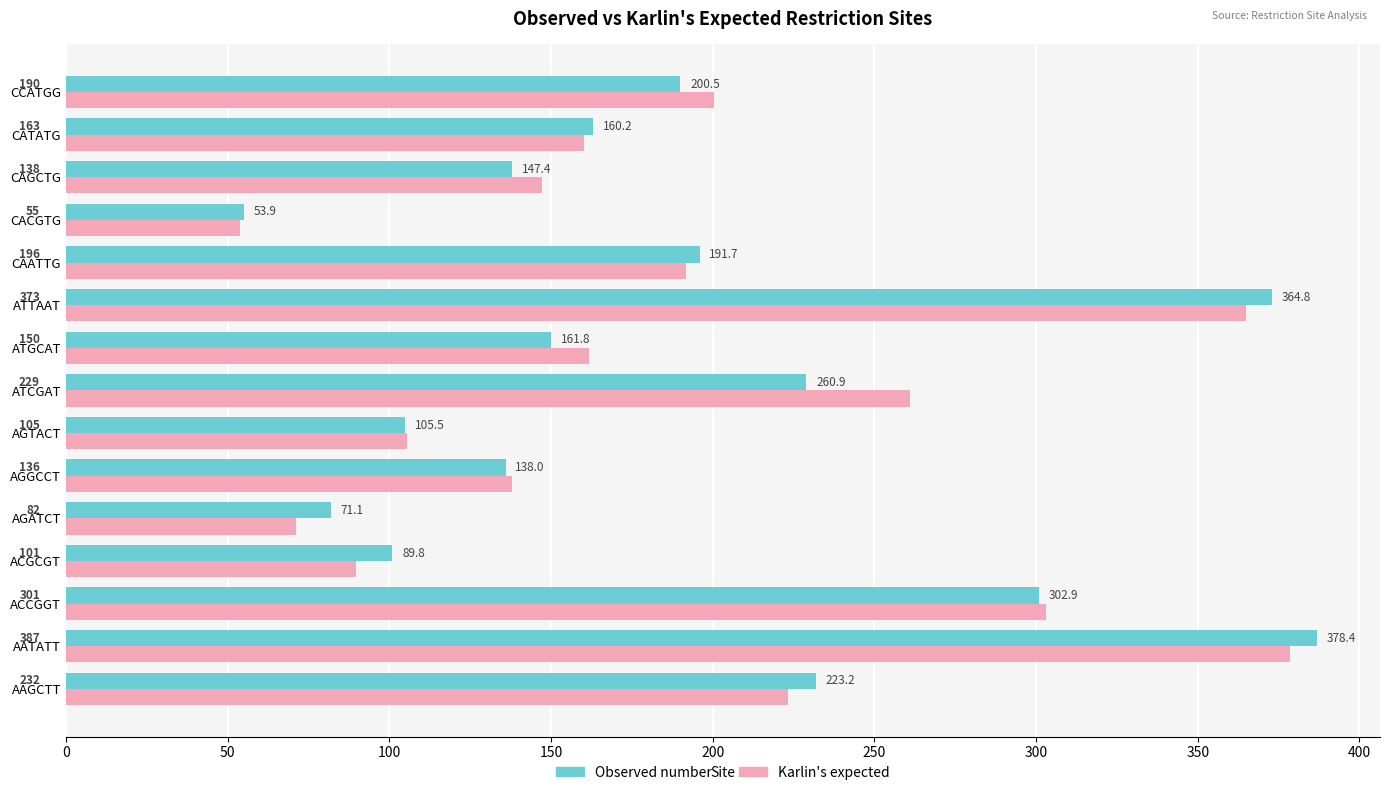

Which series changed the most between AGGCCT and CAGCTG?

Karlin's expected